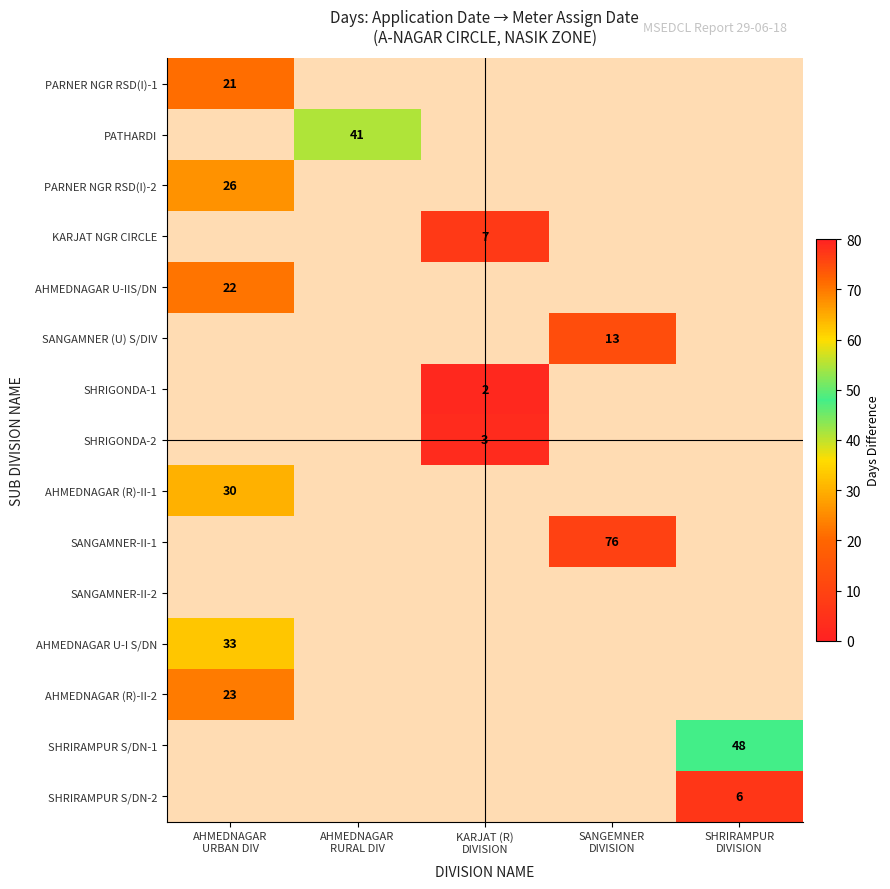

At how many categories does at least one series exceed 41?

2